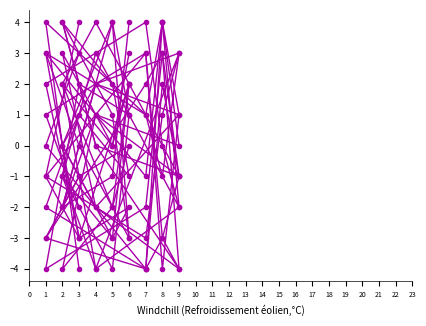

Which category has the highest value in the col_2 series?

5